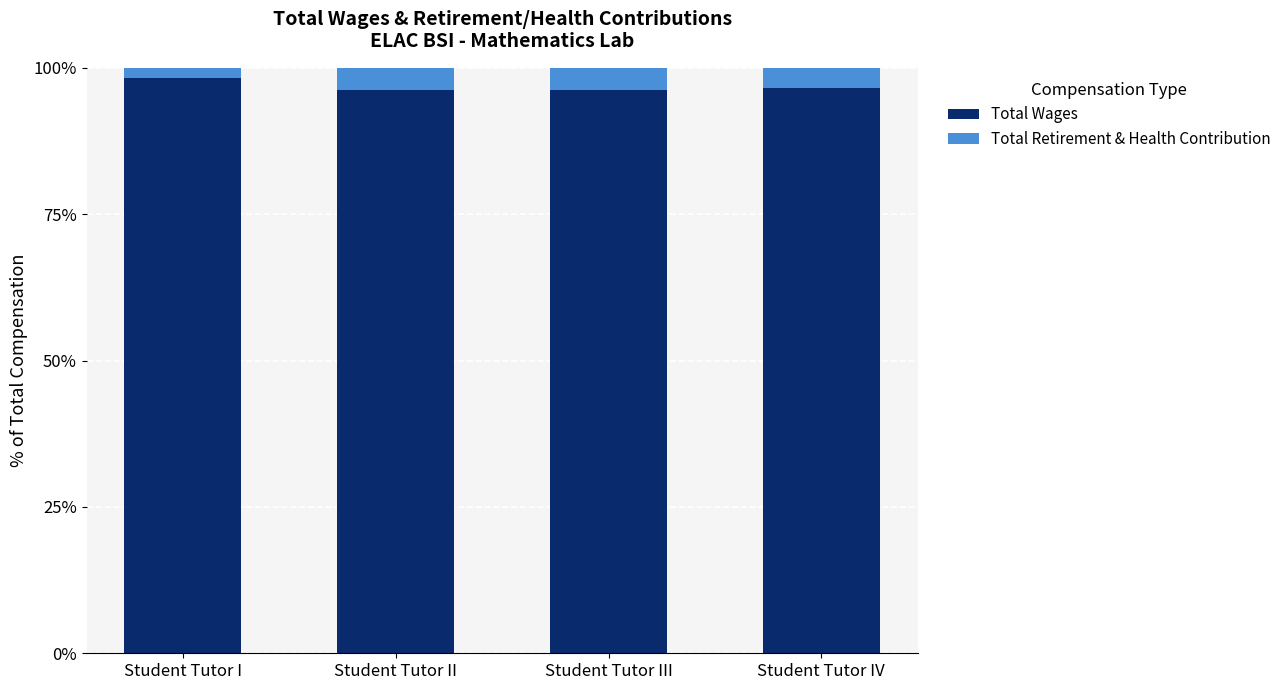

What is the minimum value for Total Wages?

96.2